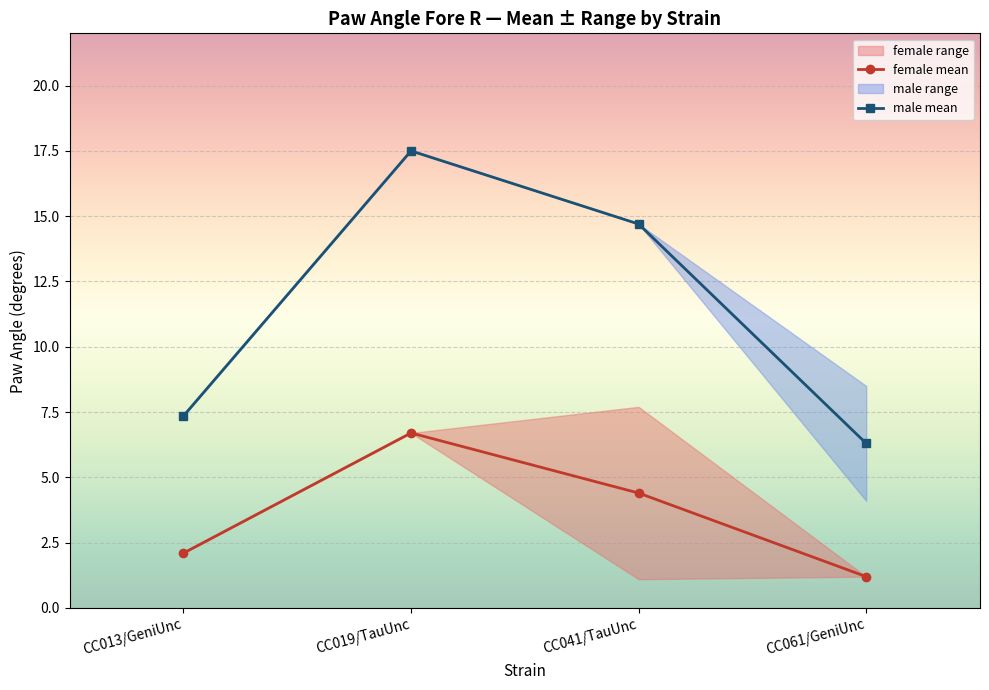

List the series in order of their overall mean, lowest first.

female mean, male mean